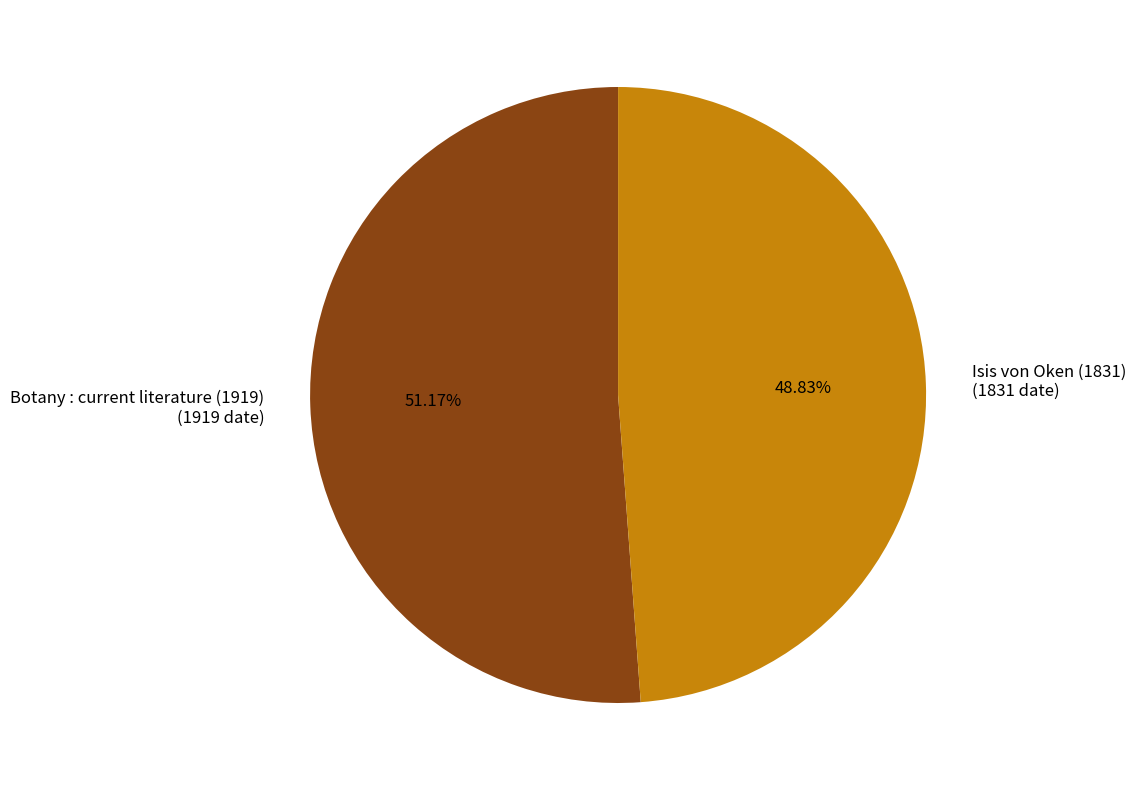

To the nearest percent, what percentage of the pie is Isis von Oken (1831)?

49%